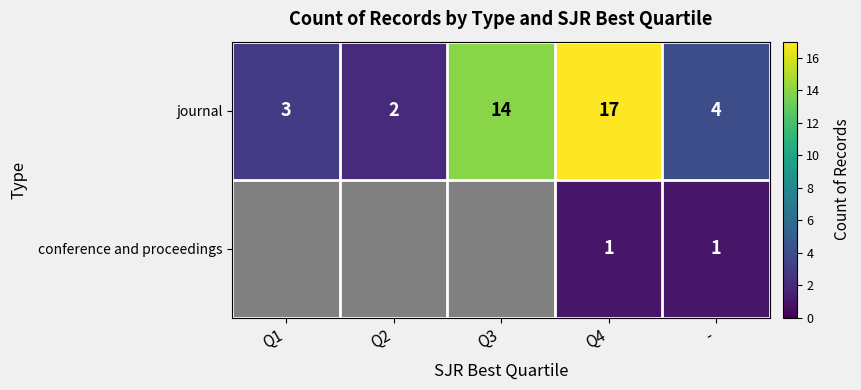

At Q4, list the series in order from smallest to largest.

conference and proceedings, journal